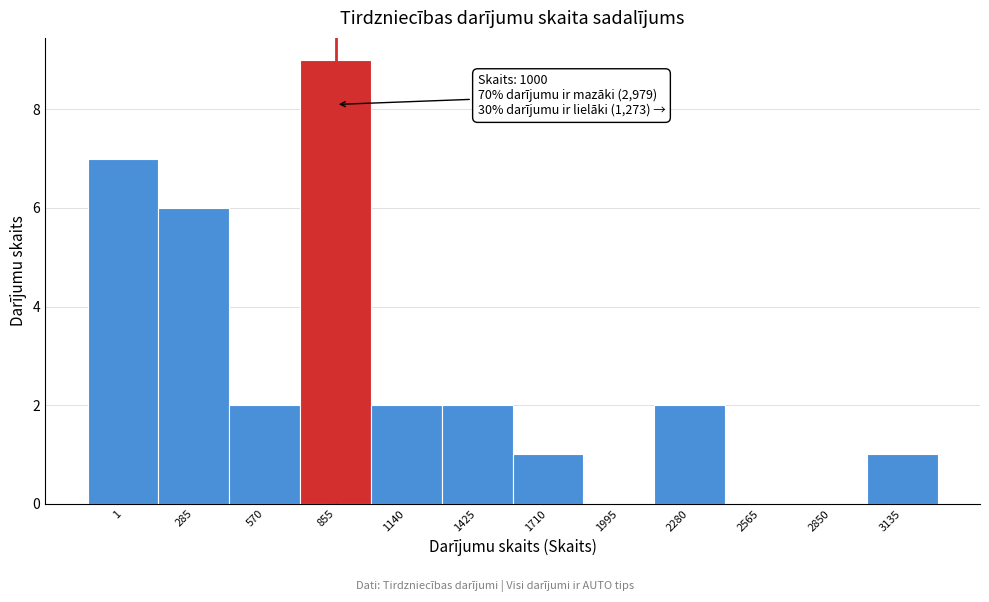

Reading left to right, extract all data points from this chart.

1=7	285=6	570=2	855=9	1140=2	1425=2	1710=1	1995=0	2280=2	2565=0	2850=0	3135=1